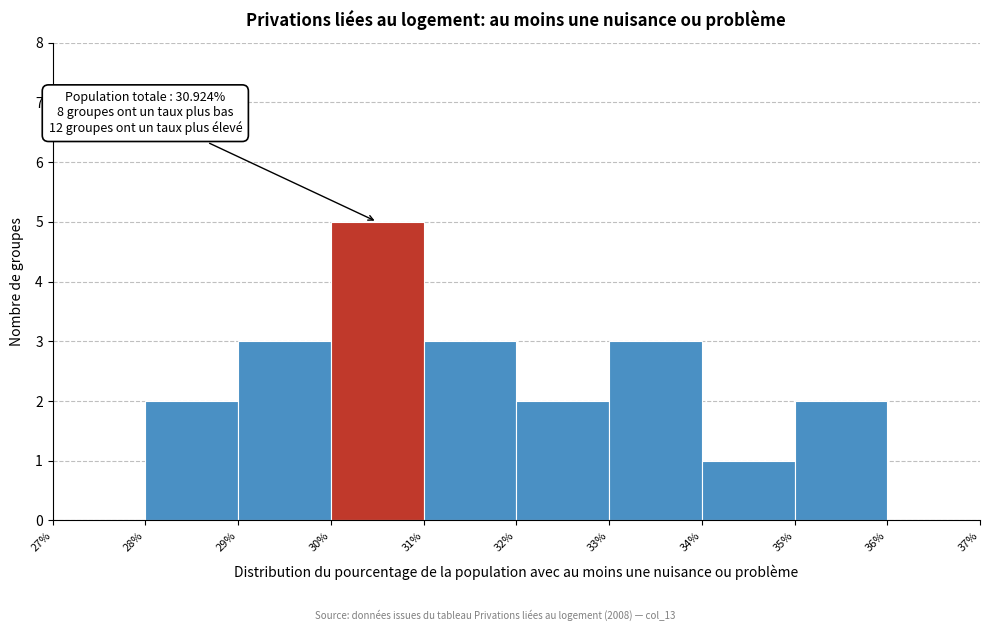

Which range on the x-axis has the tallest bar?

30% to 31%